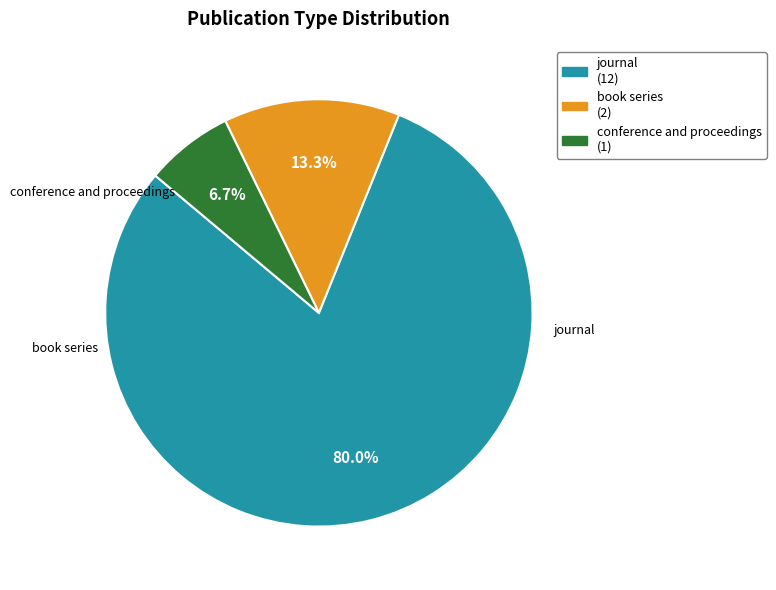

How many segments does this pie chart have?

3